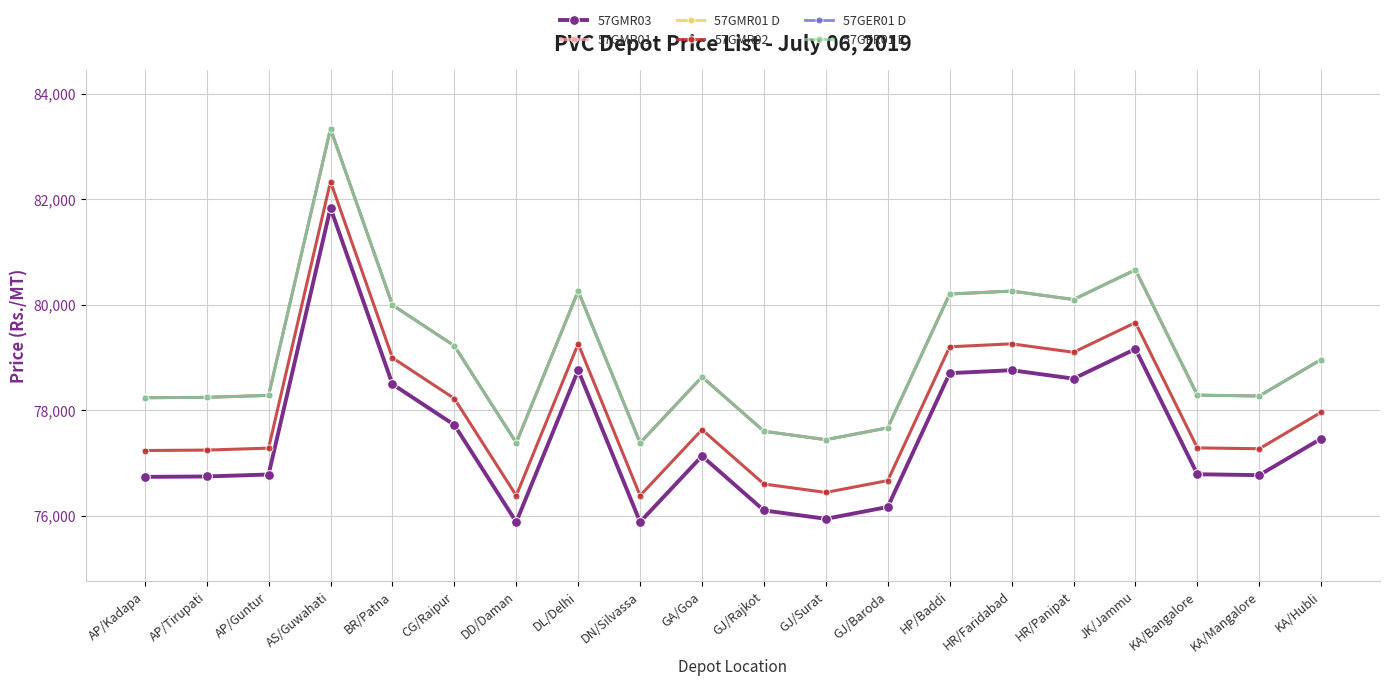

At which category is the sum across all series the highest?

AS/Guwahati